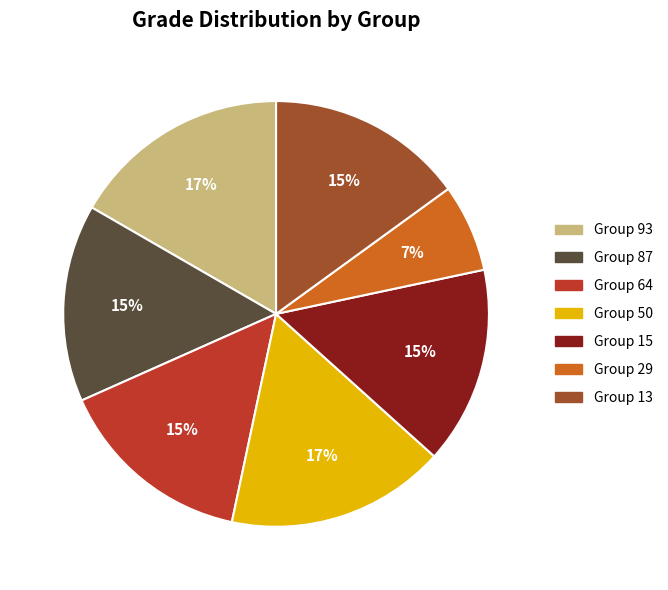

Count the number of slices in the pie.

7